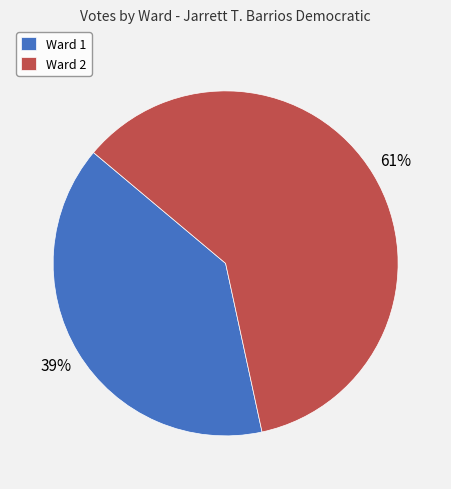

To the nearest percent, what is the average slice percentage?

50%